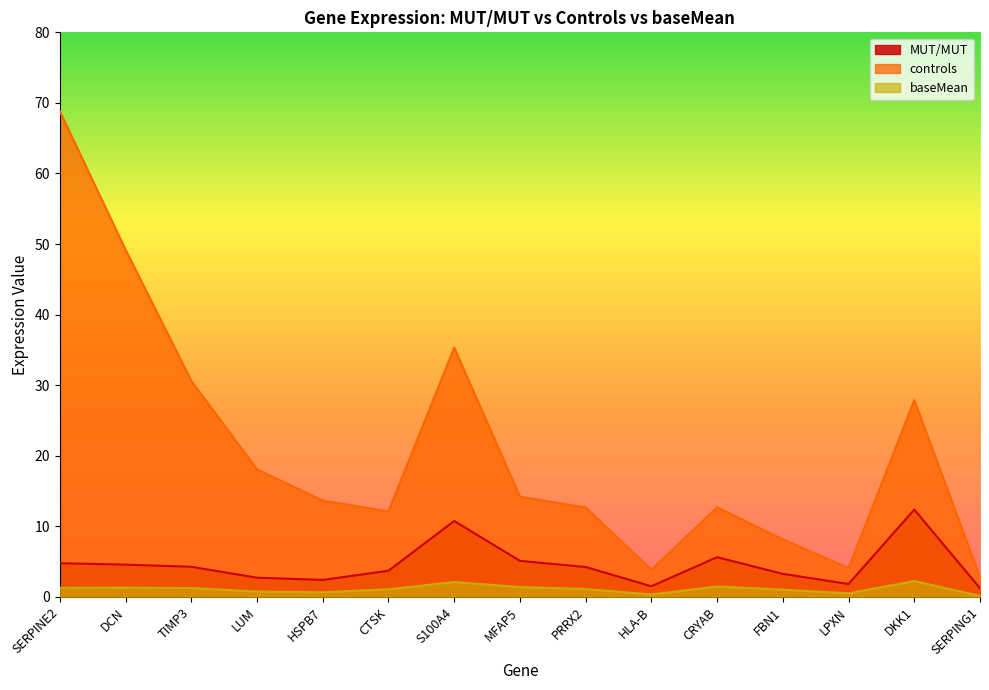

True or false: MUT/MUT has more than 1 points higher than both neighbors.

True